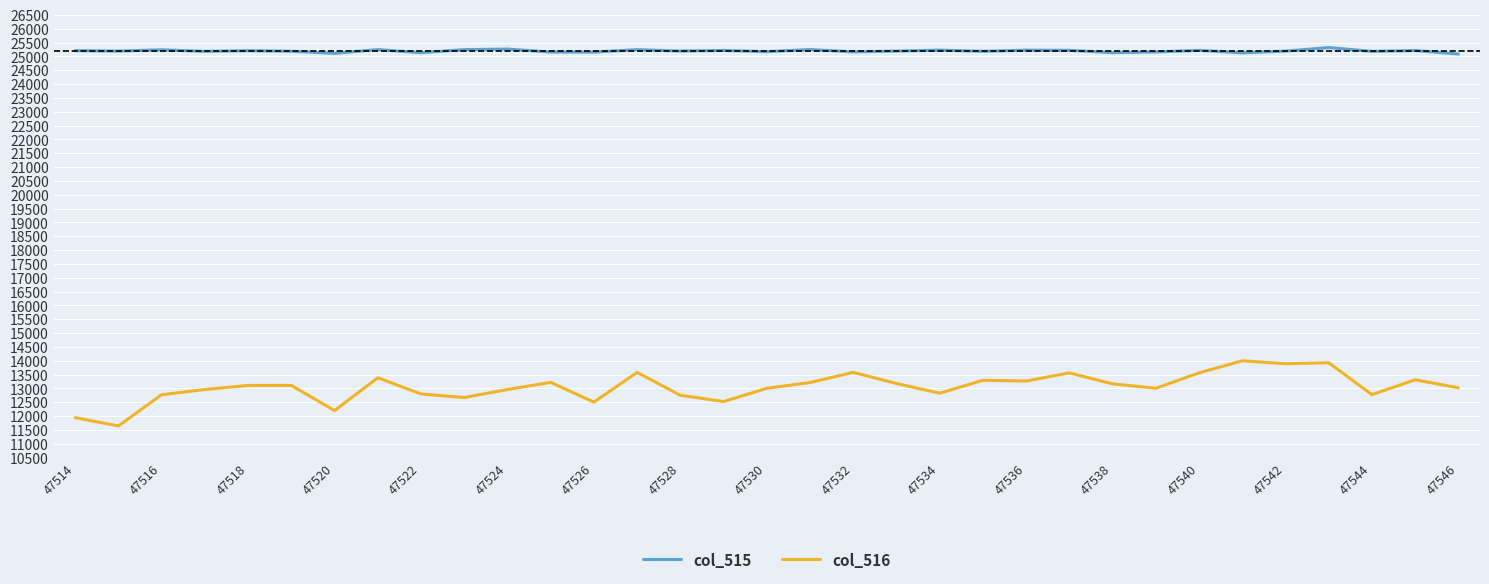

What are all the series names shown in the legend?

col_515, col_516